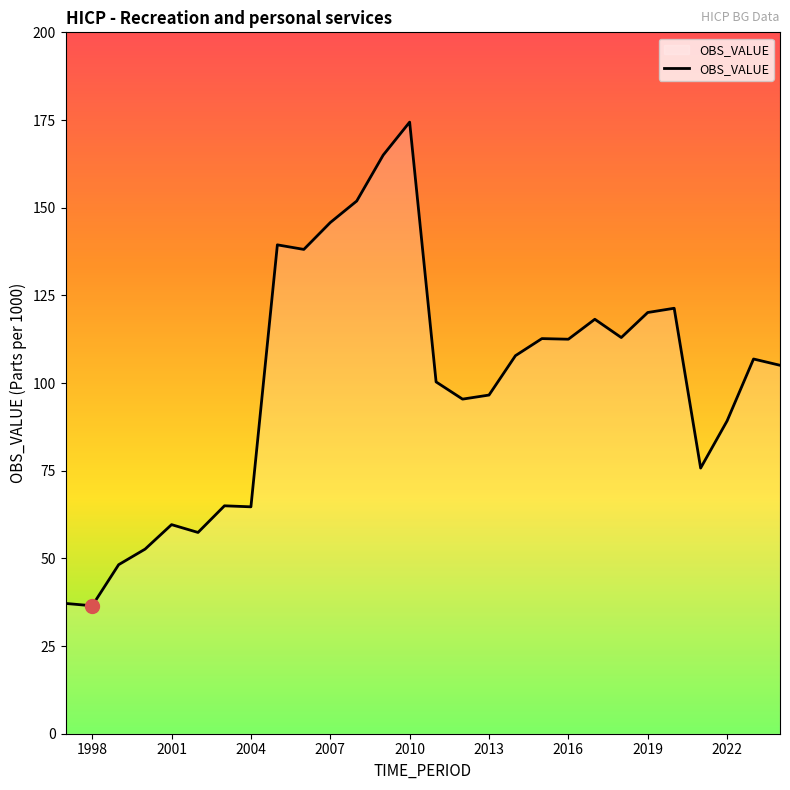

What is the difference between the maximum and minimum values?

137.9